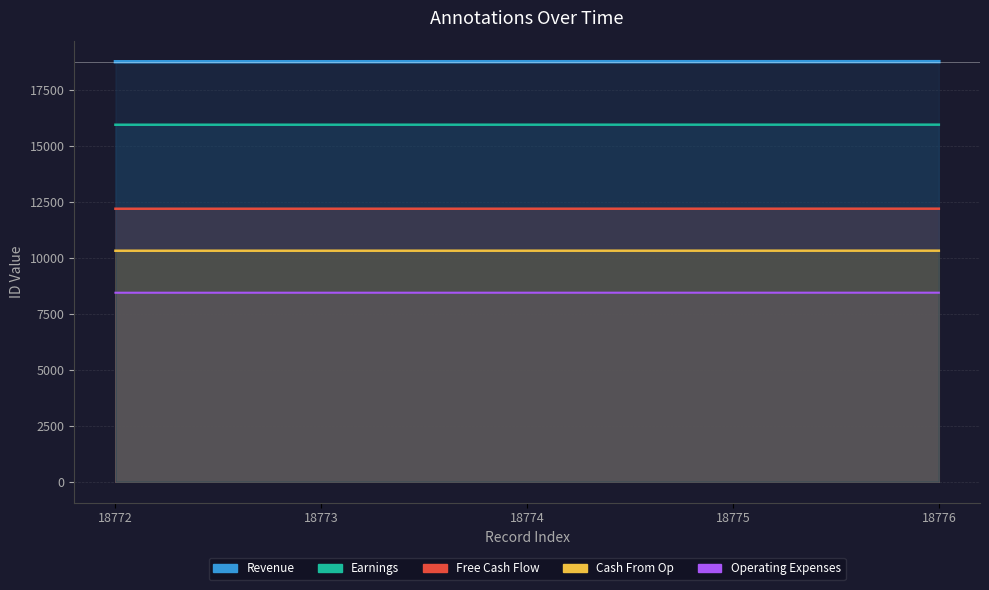

What is the sum of the values at 18773 and 18776?

37549